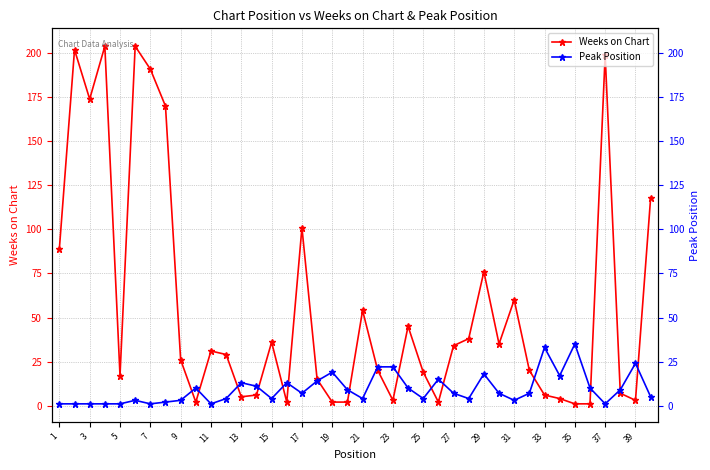

Between 29 and 23, which series saw the biggest shift?

Weeks on Chart